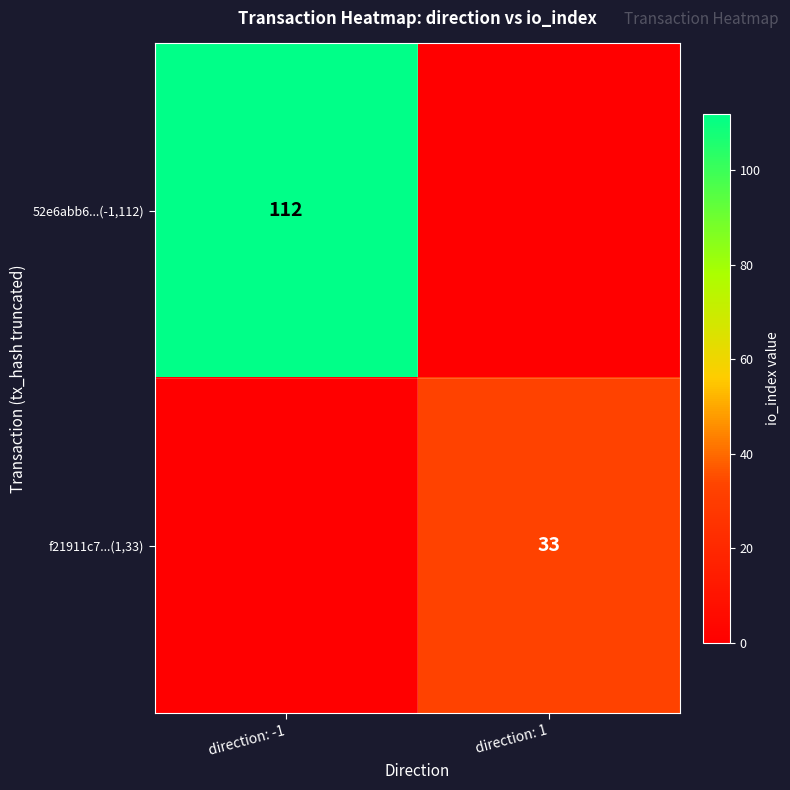

At which category does the chart reach its minimum across all series?

direction: 1